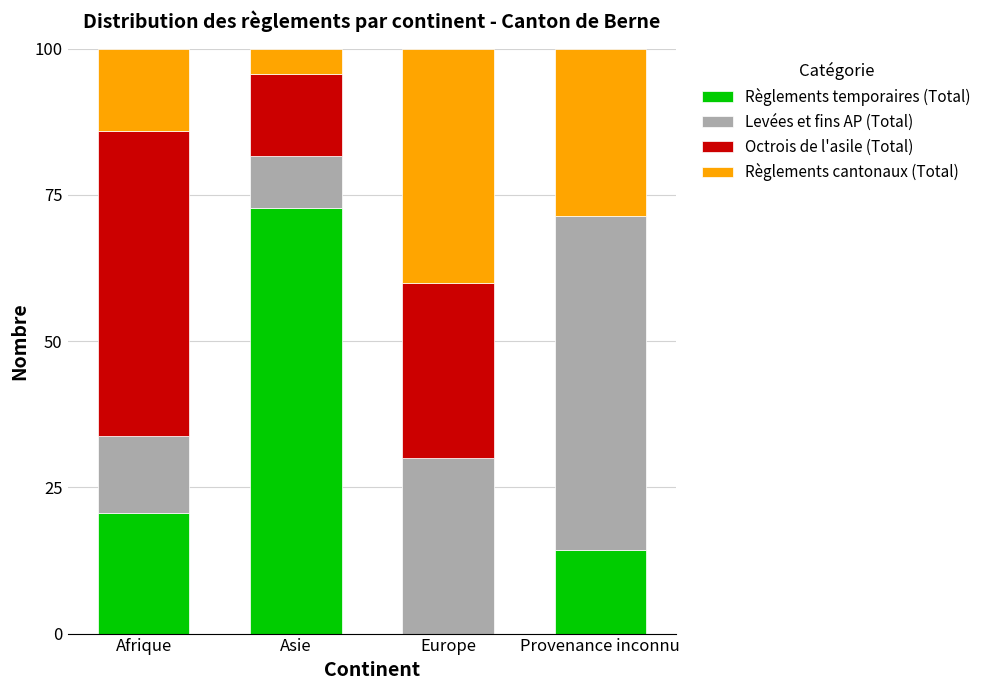

What is the sum of the Règlements temporaires (Total) values at Provenance inconnu and Afrique?

34.9